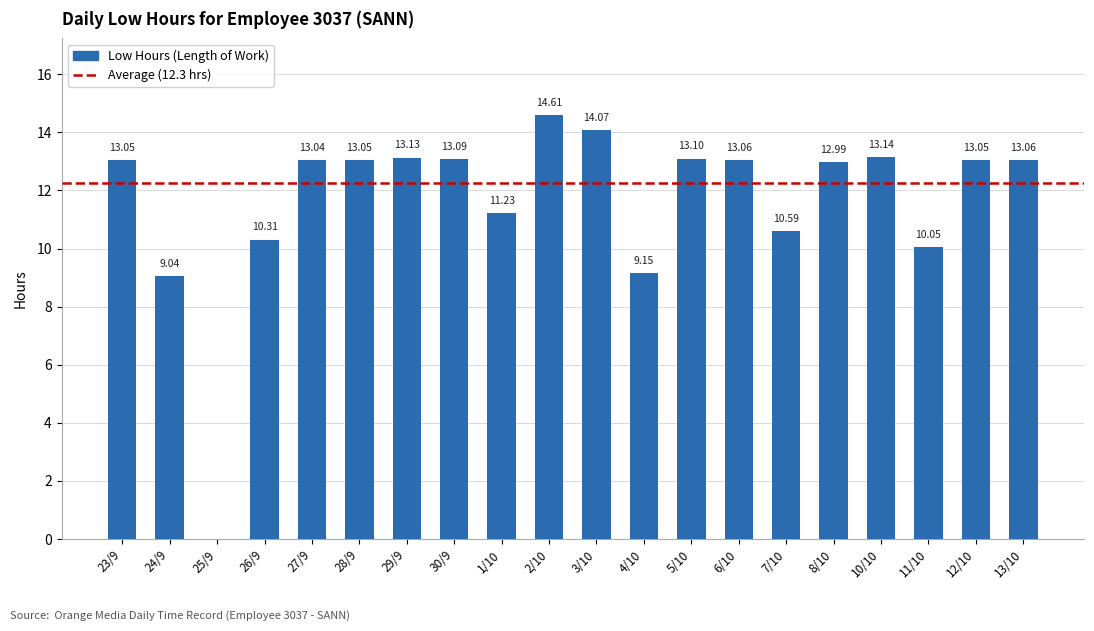

What is the sum of the values at 11/10 and 26/9?

20.4